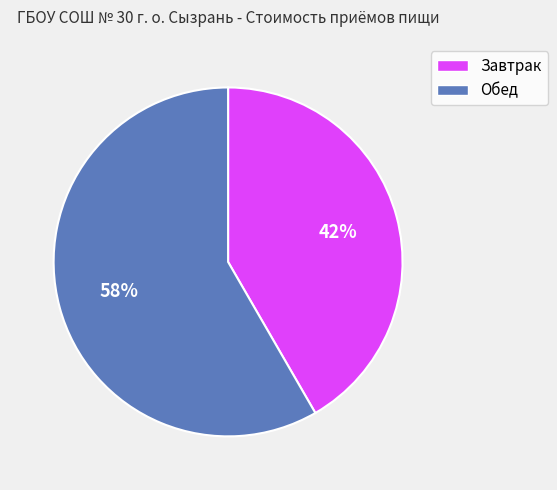

To the nearest percent, what is the average slice percentage?

50%